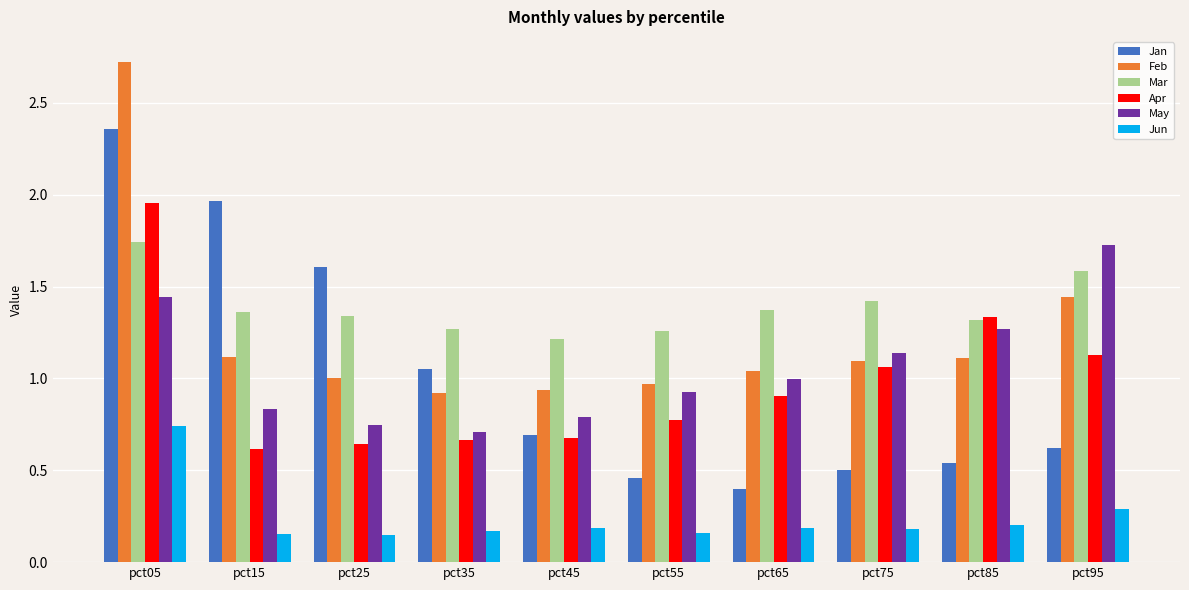

The value of Jan at pct25 is 0.5. True or false?

False